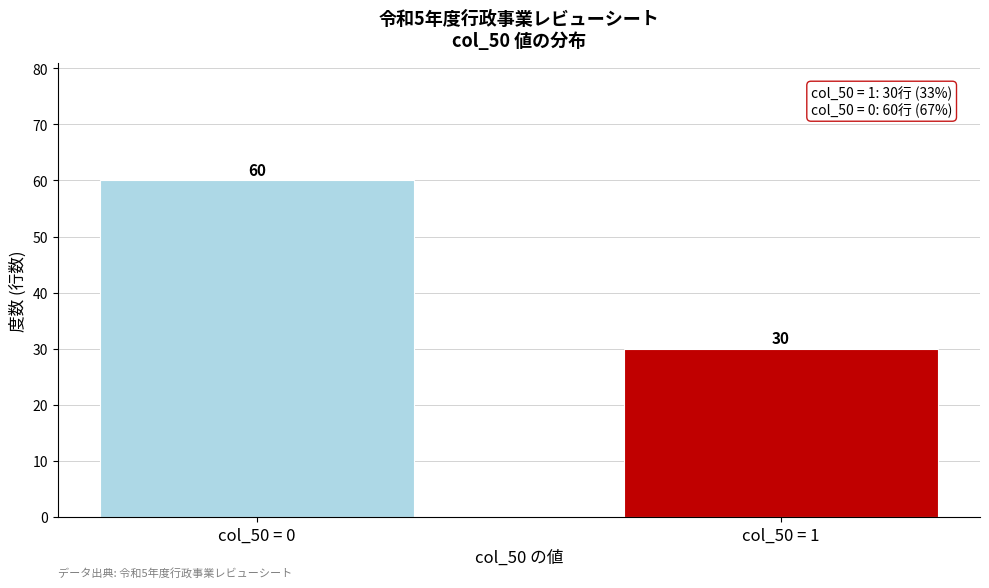

Reading right to left, list all the values displayed in this chart.

col_50 = 1=30	col_50 = 0=60